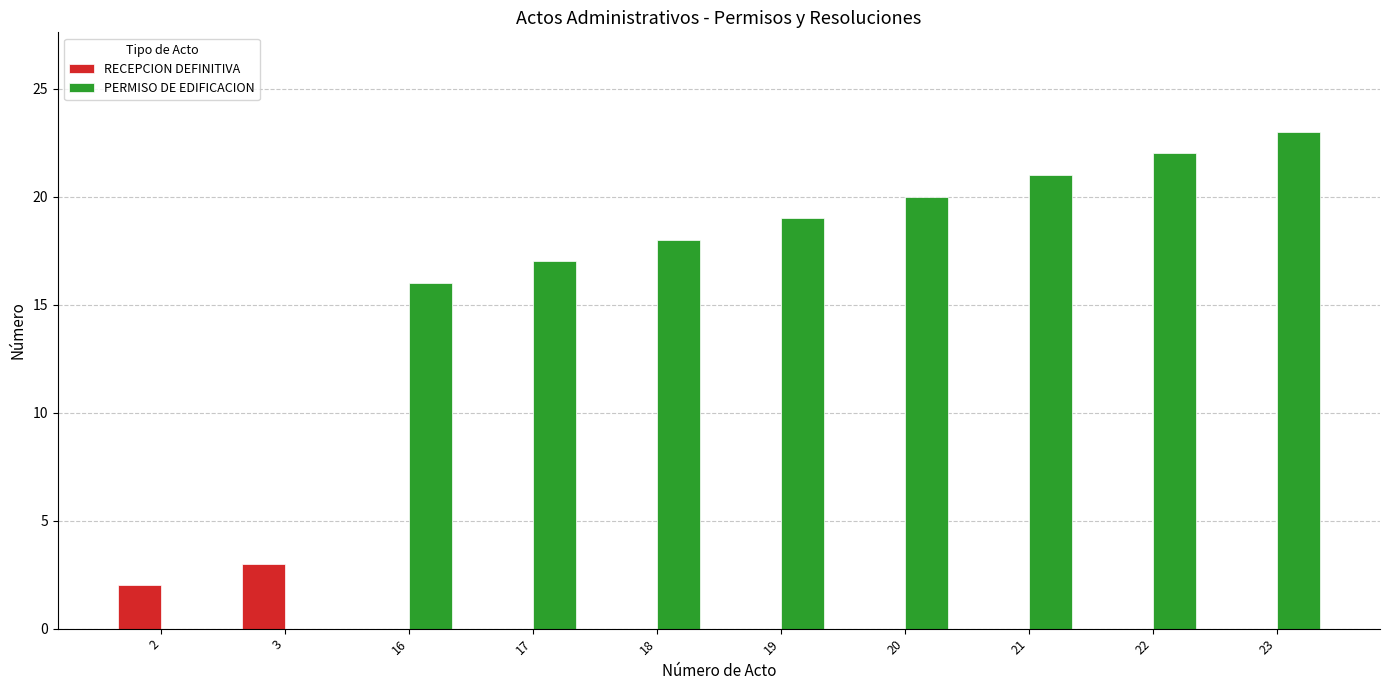

True or false: RECEPCION DEFINITIVA has a value of 3 at 3.

True